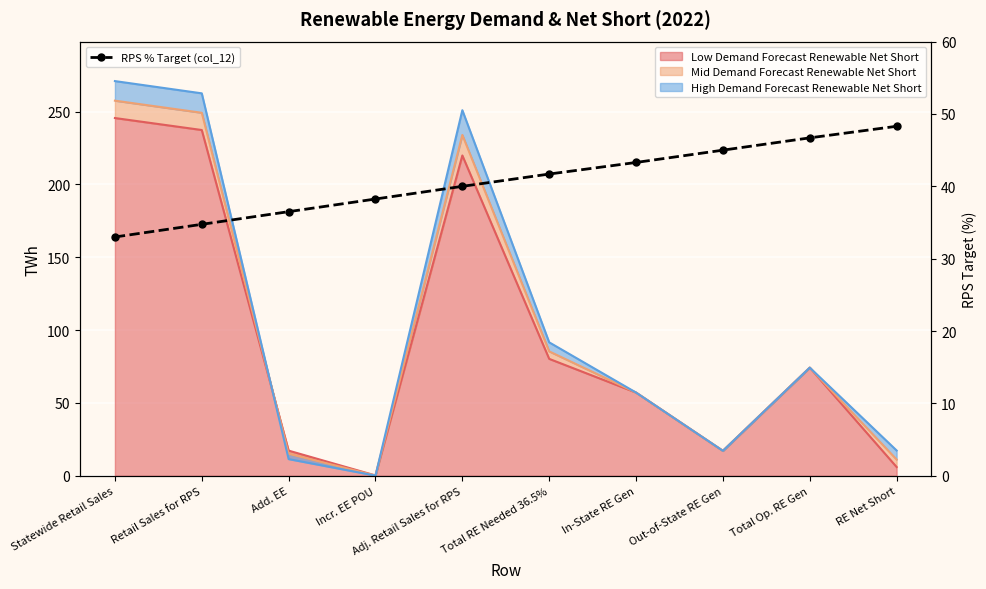

True or false: the data has more than 1 interior local peaks.

False